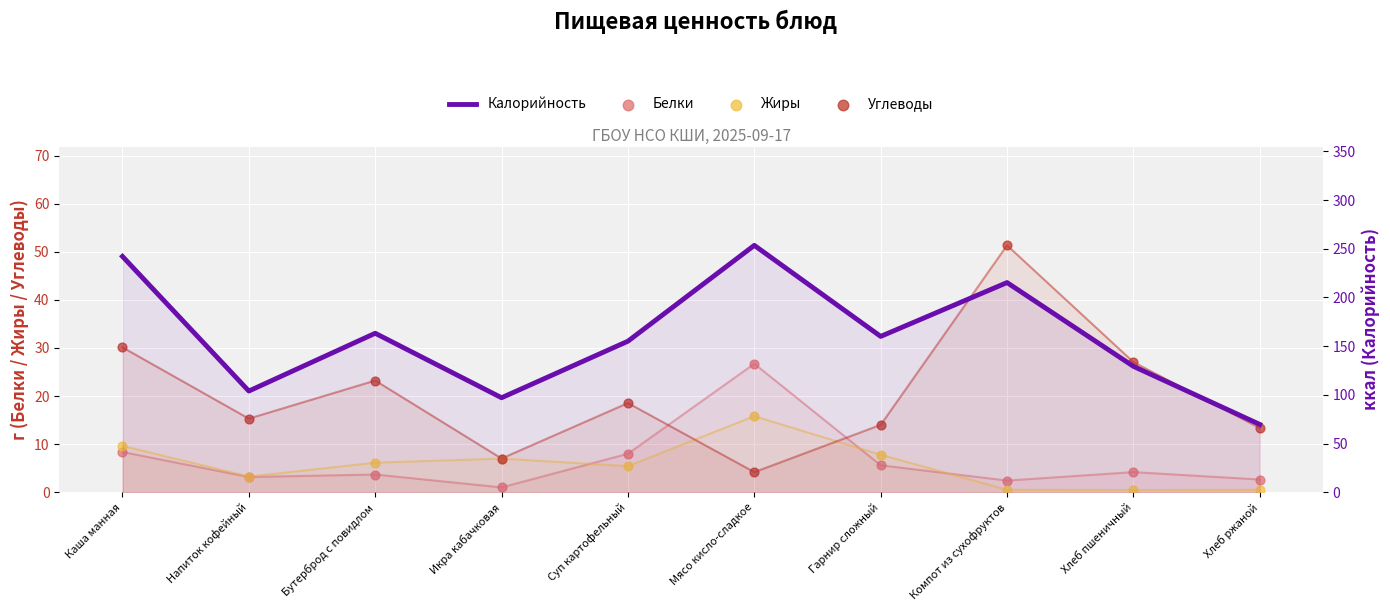

Which series reaches the minimum Y coordinate?

Жиры